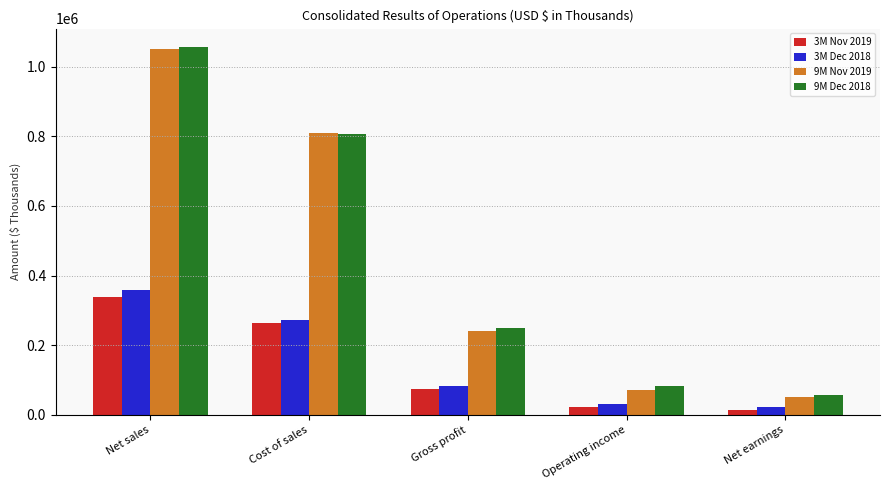

List the labels in order of 3M Dec 2018 value, largest first.

Net sales, Cost of sales, Gross profit, Operating income, Net earnings